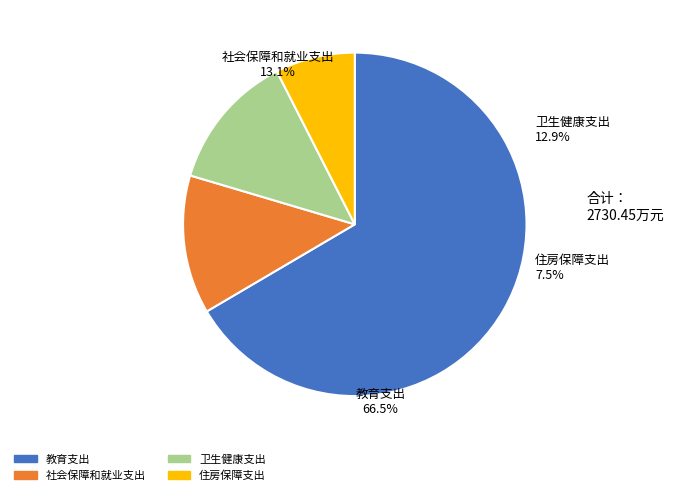

Count the number of slices in the pie.

4